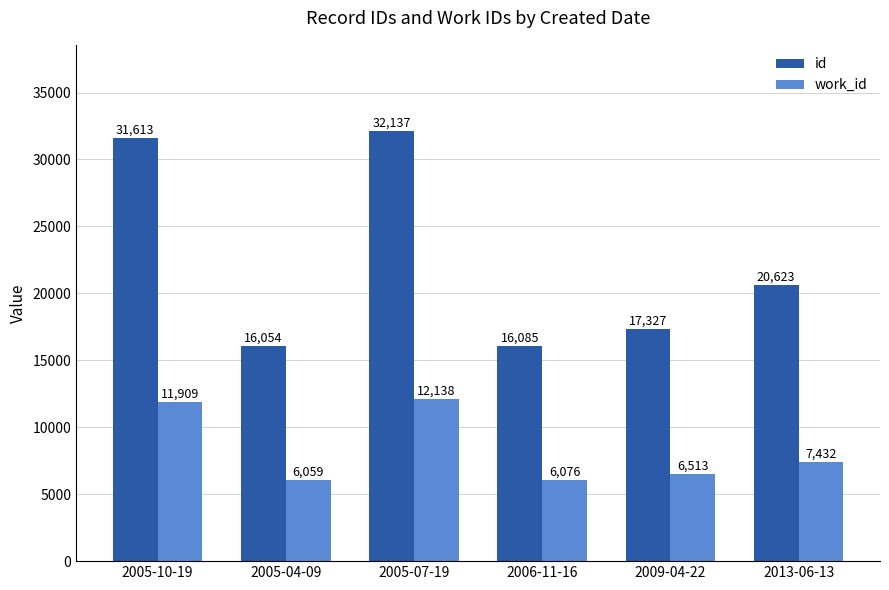

Rank the series by their maximum value, from highest to lowest.

id, work_id